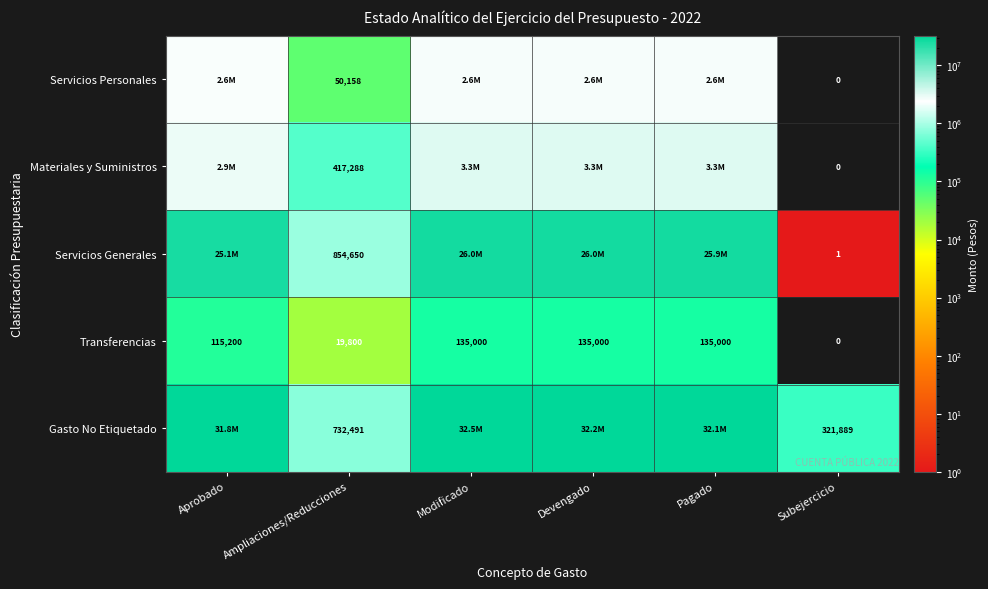

How many Transferencias values are between 19800 and 135000?

5